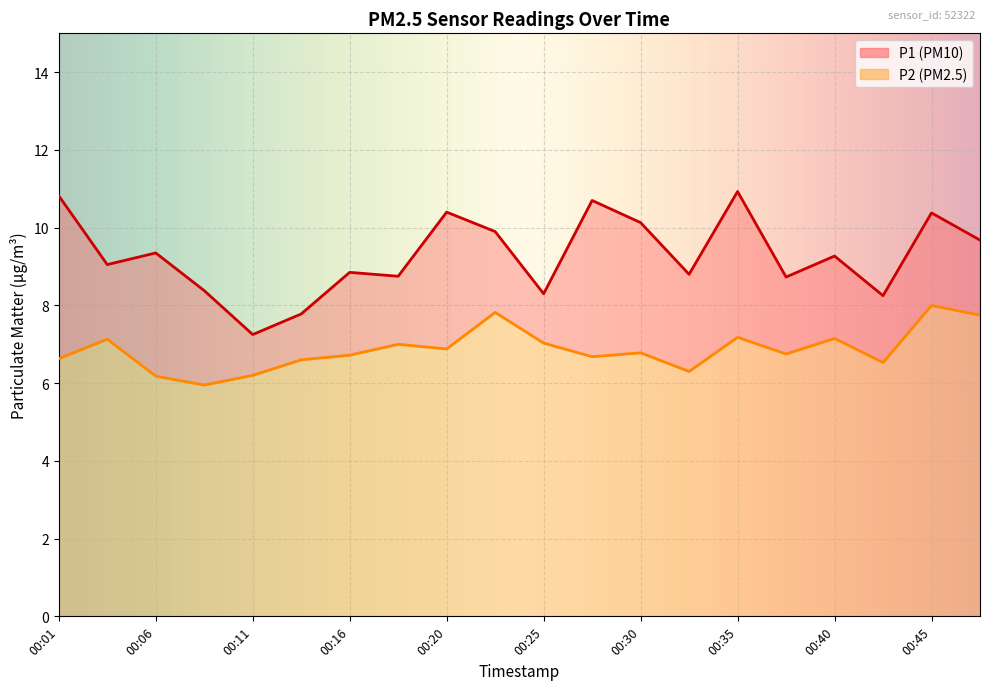

Reading right to left, what are all the values shown in this chart?

P1: 00:47=9.7	00:45=10.4	00:42=8.2	00:40=9.3	00:37=8.7	00:35=10.9	00:33=8.8	00:30=10.1	00:28=10.7	00:25=8.3	00:23=9.9	00:20=10.4	00:18=8.8	00:16=8.8	00:13=7.8	00:11=7.2	00:08=8.4	00:06=9.3	00:03=9.1	00:01=10.8
P2: 00:47=7.8	00:45=8.0	00:42=6.5	00:40=7.2	00:37=6.8	00:35=7.2	00:33=6.3	00:30=6.8	00:28=6.7	00:25=7.0	00:23=7.8	00:20=6.9	00:18=7.0	00:16=6.7	00:13=6.6	00:11=6.2	00:08=6.0	00:06=6.2	00:03=7.1	00:01=6.6